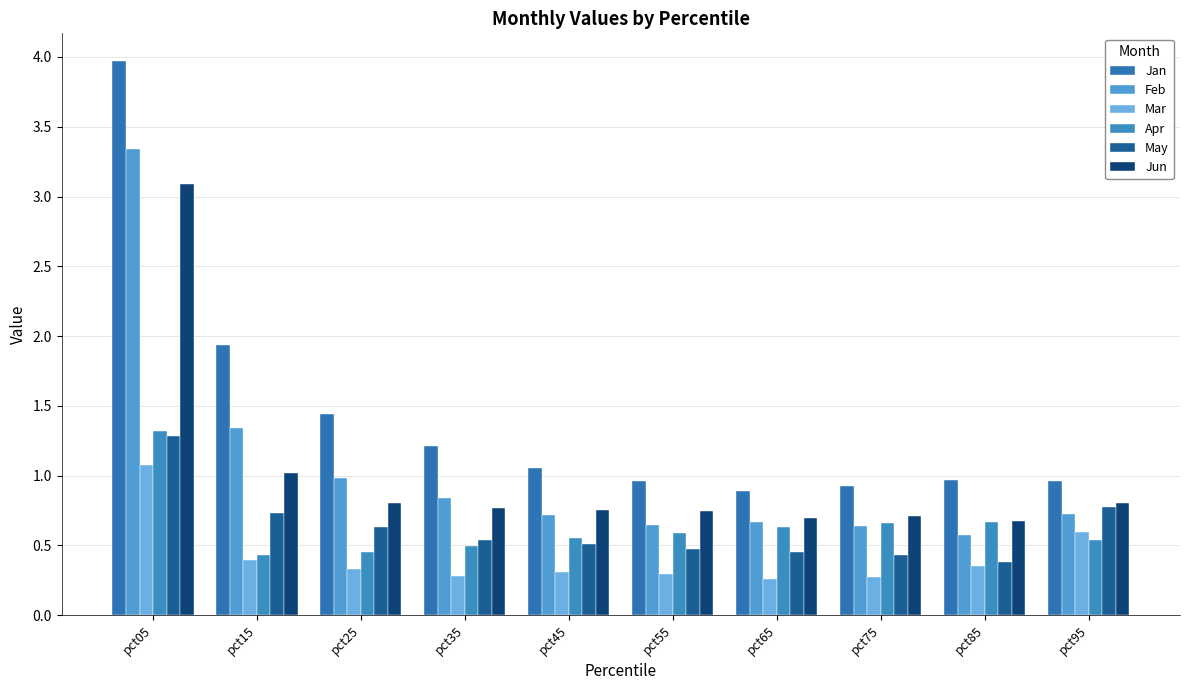

How many groups of bars are there?

10